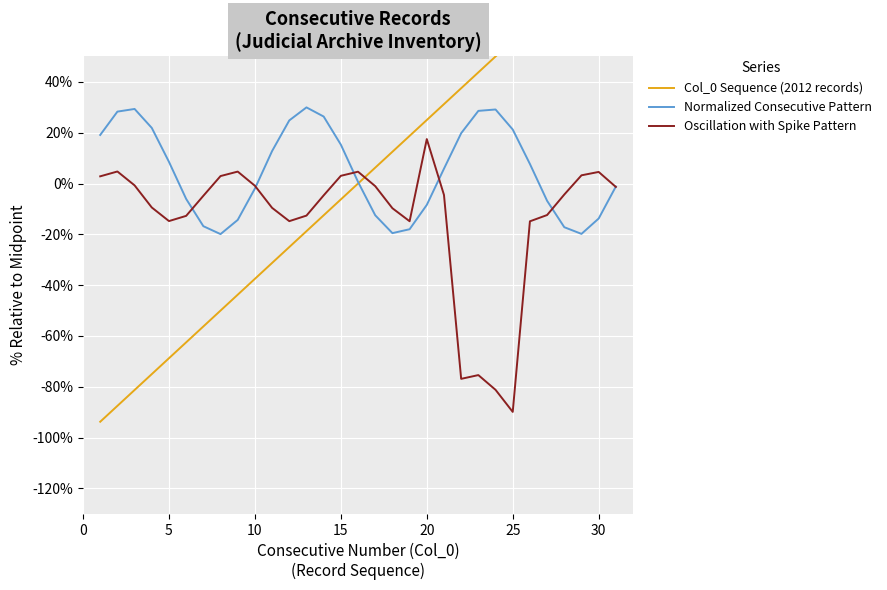

Which series ends up on top after the final intersection of Col_0 Sequence (2012 records) and Oscillation with Spike Pattern?

Col_0 Sequence (2012 records)